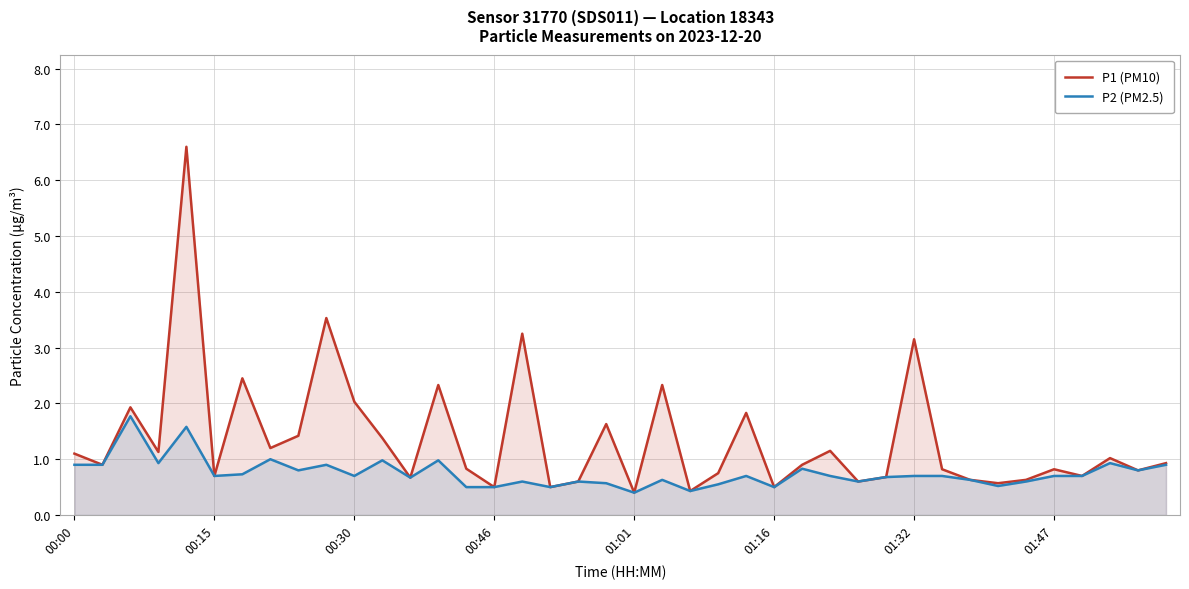

Which series has the largest total across all categories?

P1 (PM10)